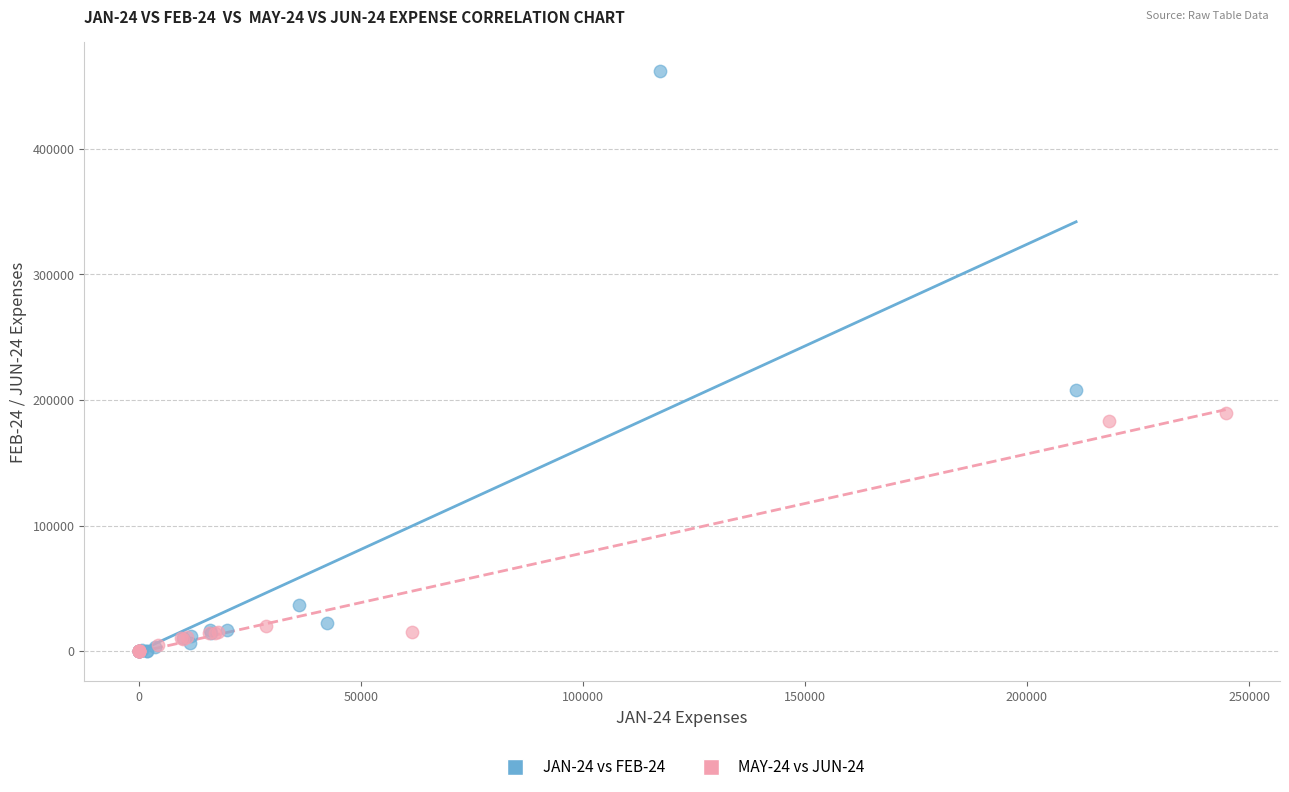

Which series has the widest spread of Y values?

JAN-24 vs FEB-24